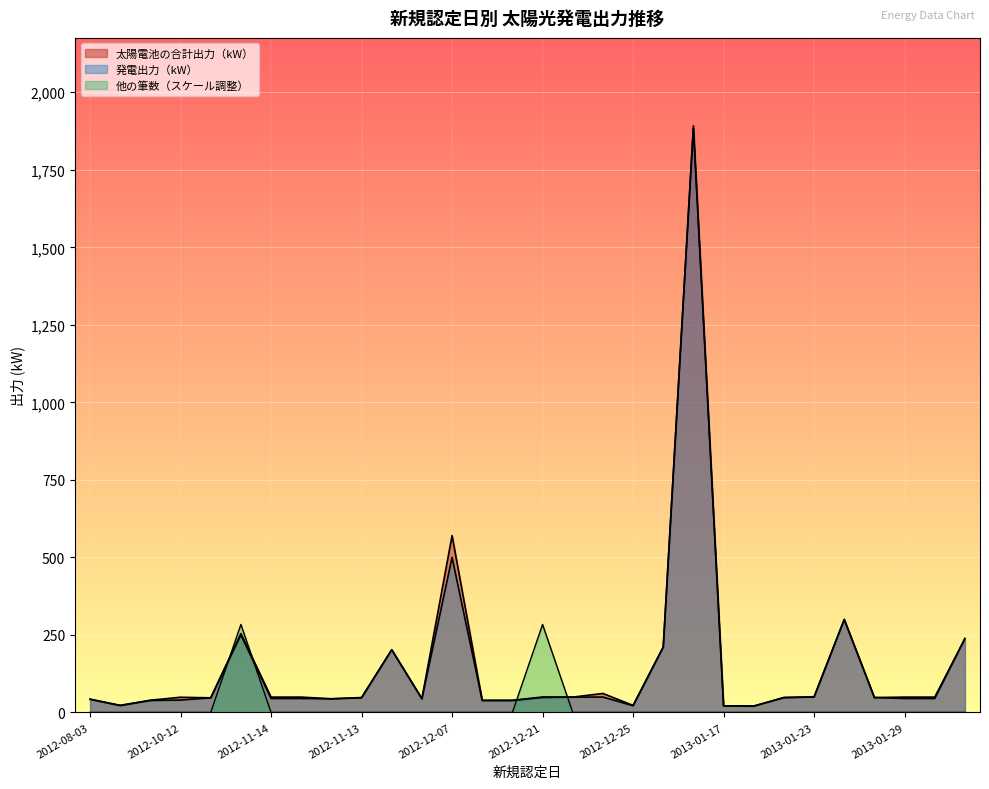

At which category does 発電出力（kW） reach its first local valley?

2012-08-20